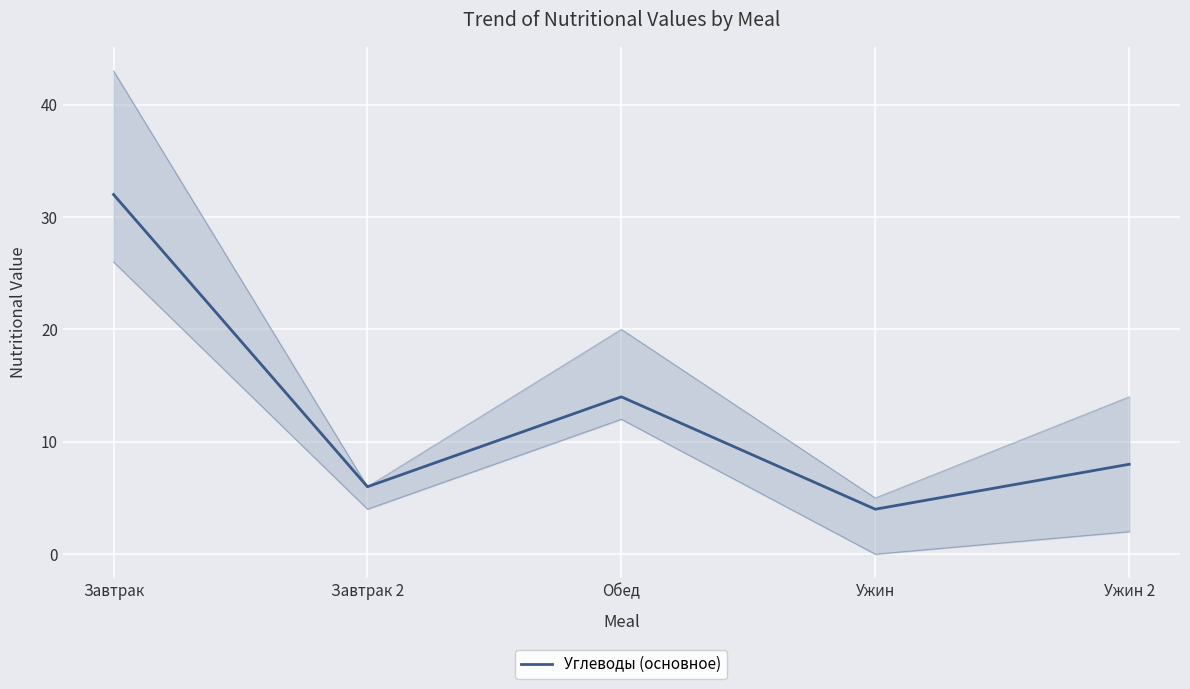

Does the chart display data point markers on the line(s)?

No